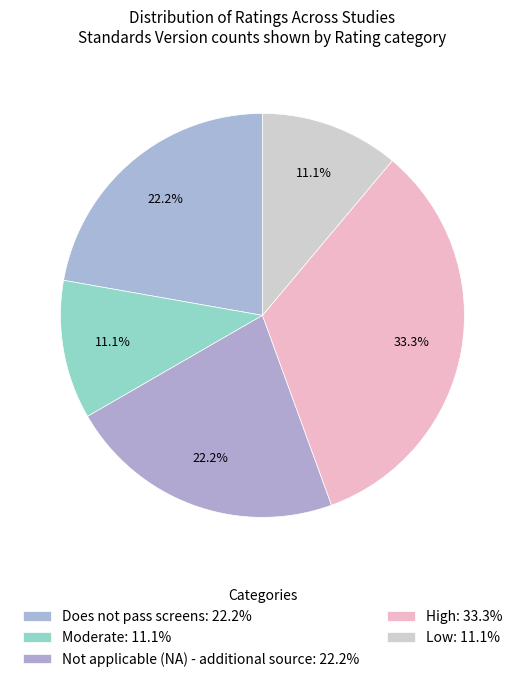

How many segments does this pie chart have?

5